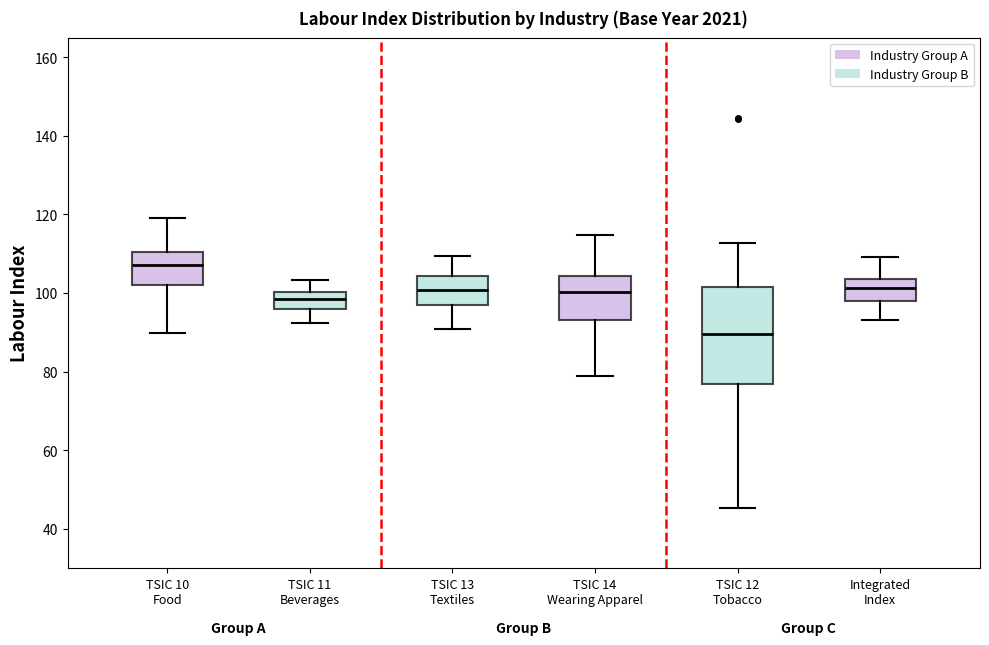

Which box is the tallest, from its lower edge to its upper edge?

TSIC 12 Tobacco